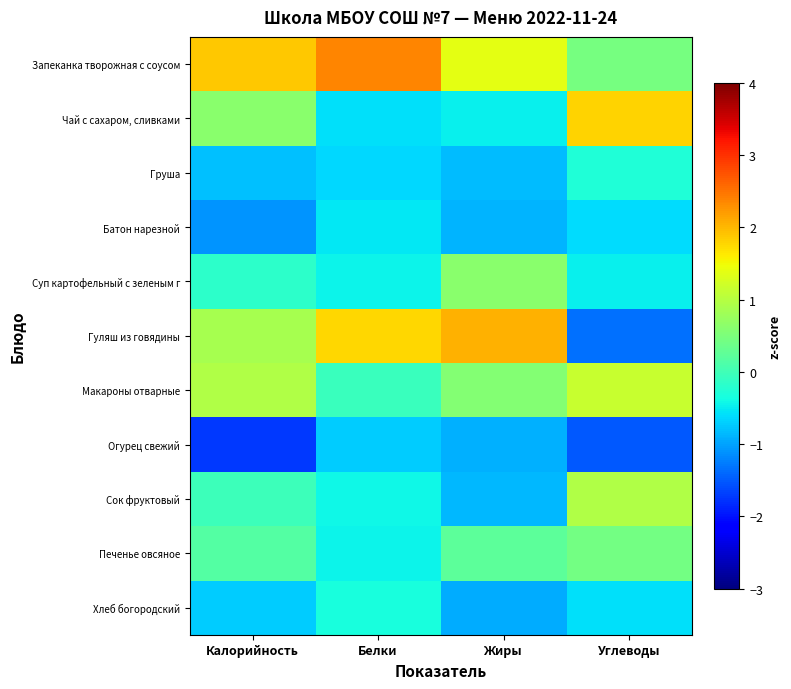

Which series has the largest range (max minus min)?

Гуляш из говядины